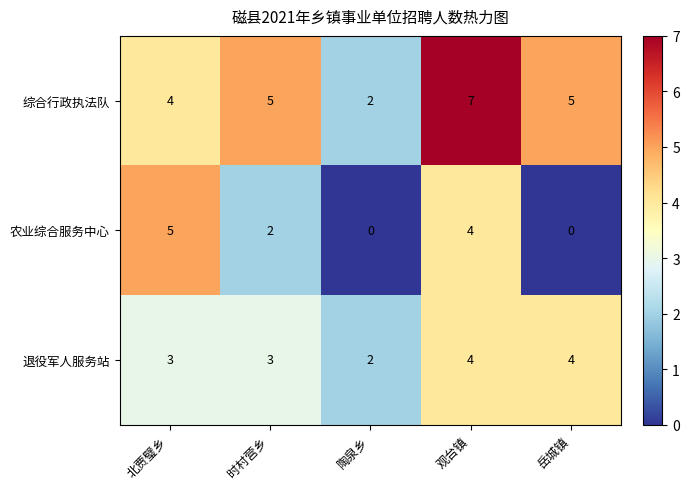

How many categories are shown in the chart?

5